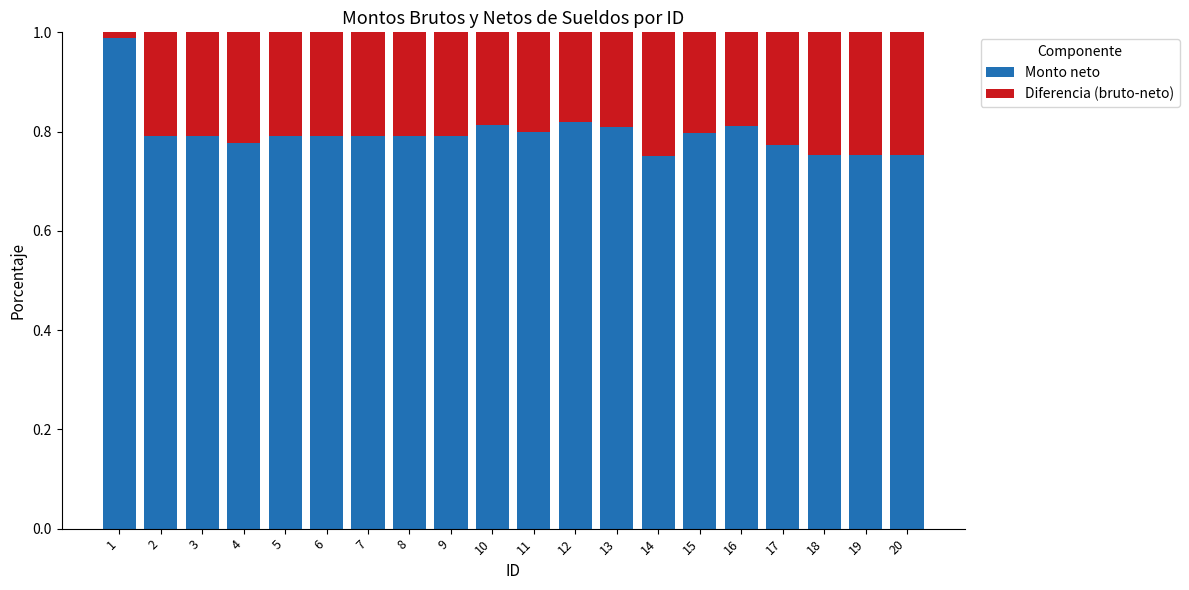

The value of Monto neto at 3 is 1.3. True or false?

False